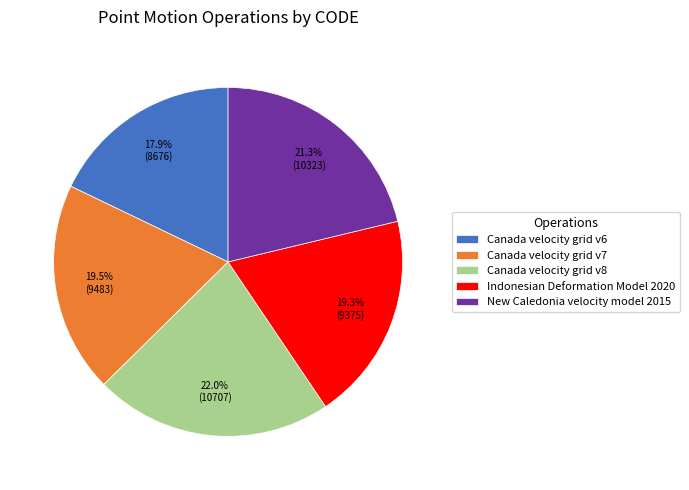

To the nearest percent, what is the difference between the Canada velocity grid v6 and Canada velocity grid v7 slice percentages?

2%